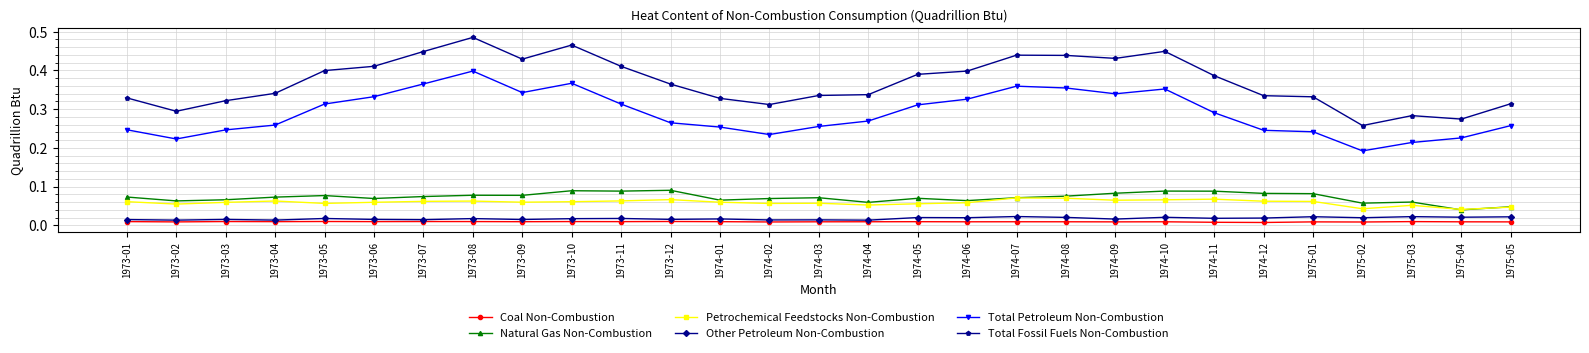

Which series changed the most between 1973-07 and 1974-03?

Total Fossil Fuels Non-Combustion